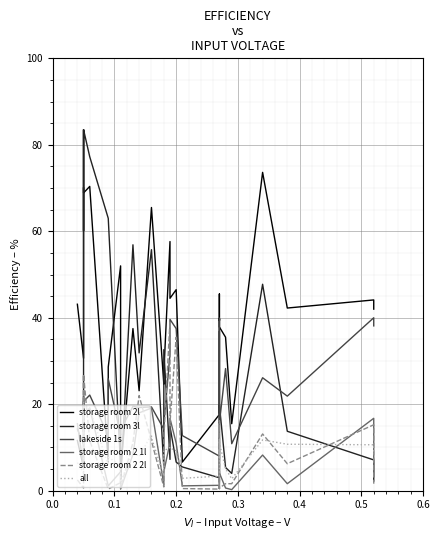

How many data points in storage room 2 2l are above 11?

20